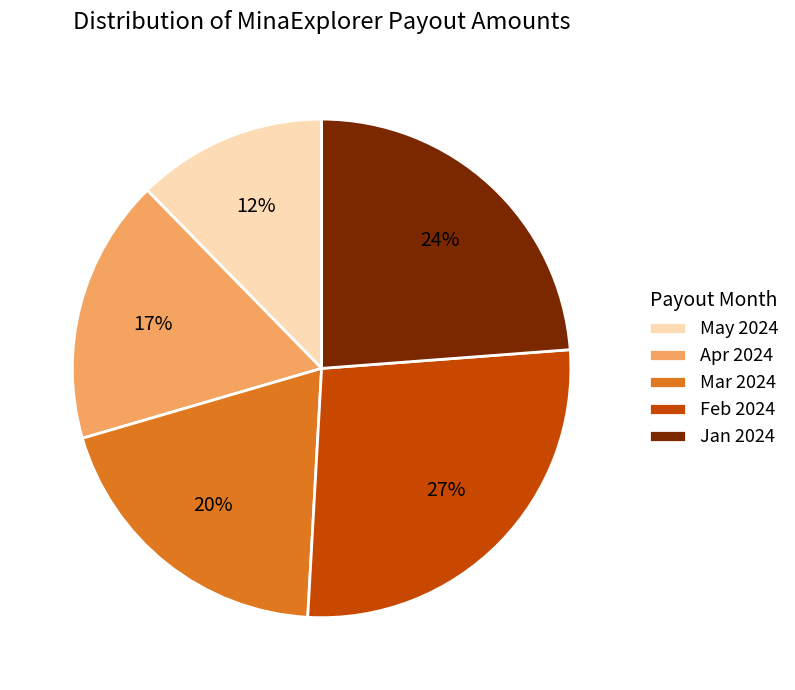

Do Mar 2024 and Jan 2024 together represent more than half of the pie?

No